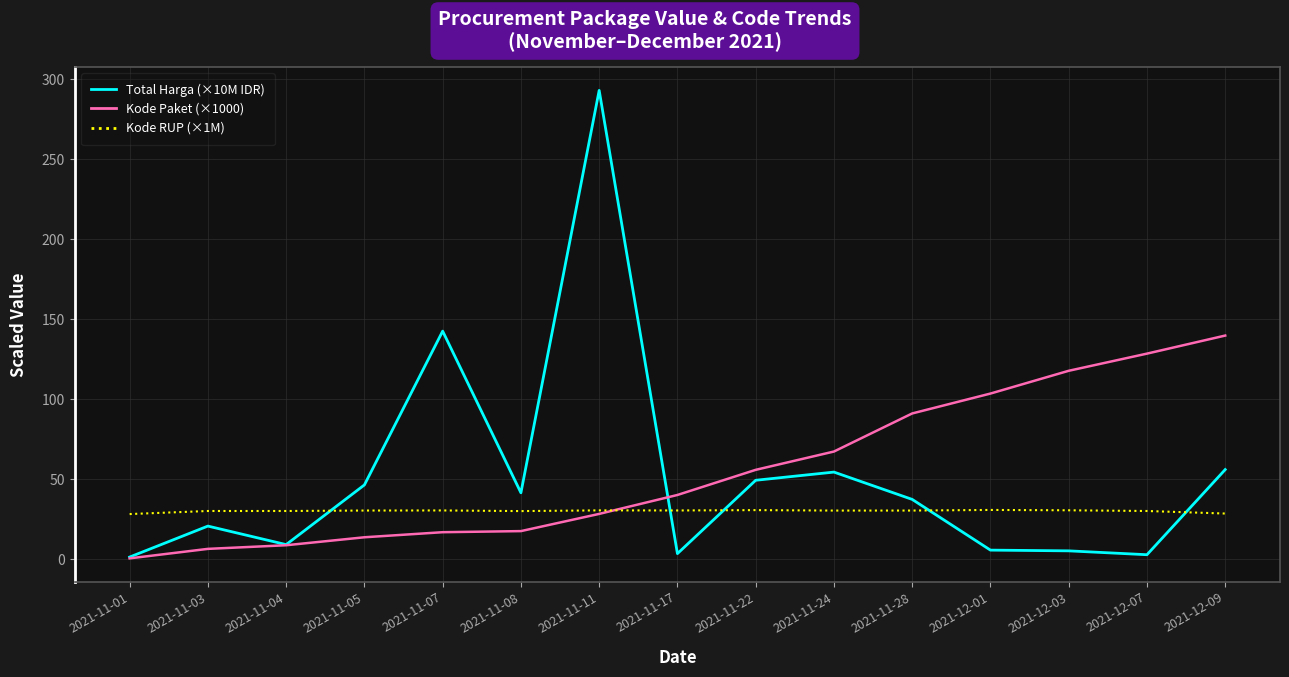

What is the average value of the Total Harga (×10M IDR) series?

51.2